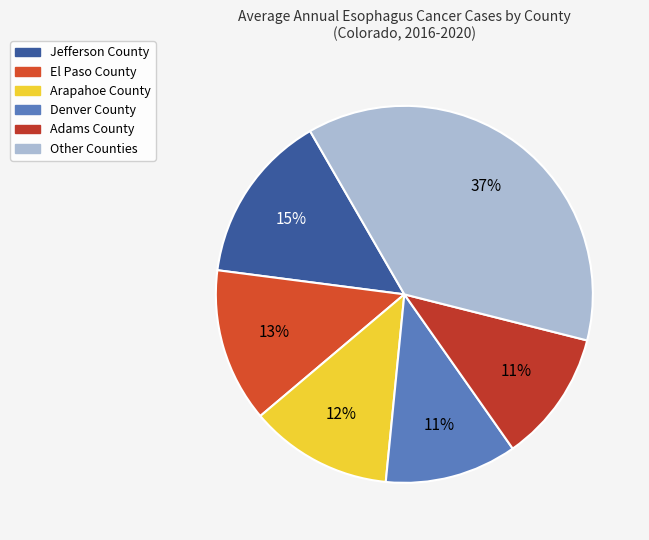

Count the number of slices in the pie.

6